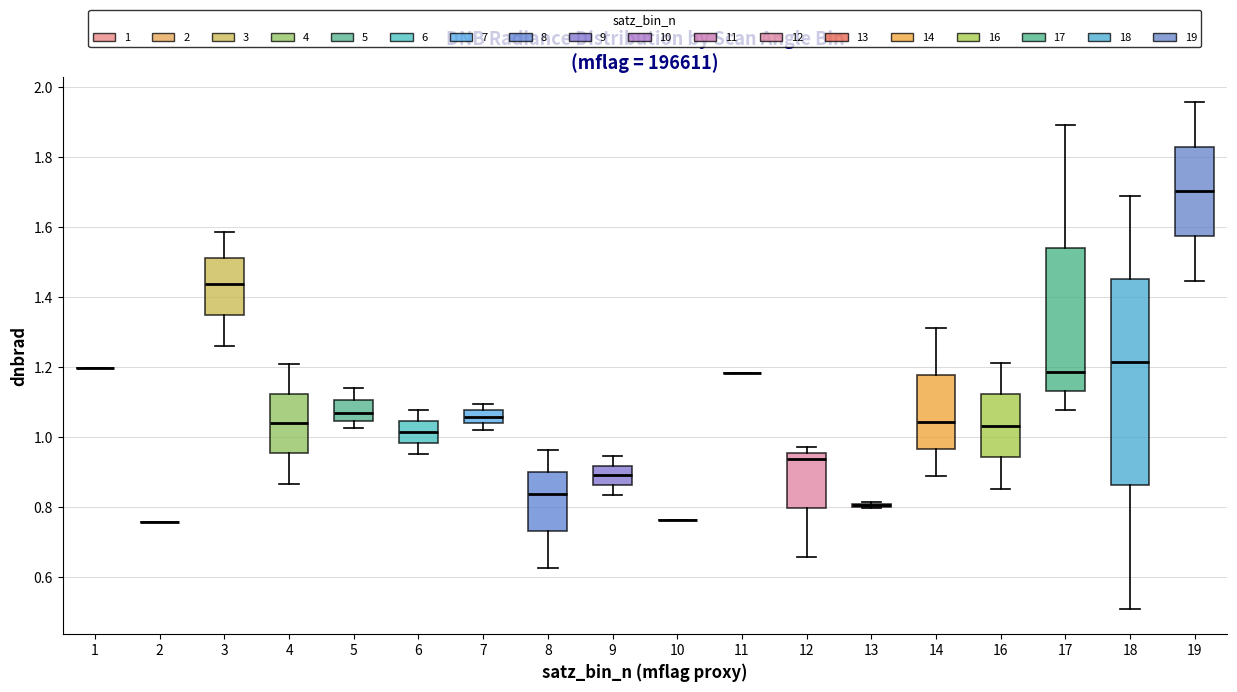

Reading left to right, read every box against the y-axis: the position of its median line, the range the box covers, and the ends of its whiskers. The values are not printed on the chart, so give them approximately, as read against the axis.

1: box collapsed to a line at 1.20, whiskers 1.20 to 1.20
2: box collapsed to a line at 0.76, whiskers 0.76 to 0.76
3: median 1.44, box 1.34 to 1.52, whiskers 1.26 to 1.58
4: median 1.04, box 0.96 to 1.12, whiskers 0.86 to 1.20
5: median 1.06, box 1.04 to 1.10, whiskers 1.02 to 1.14
6: median 1.02, box 0.98 to 1.04, whiskers 0.96 to 1.08
7: median 1.06, box 1.04 to 1.08, whiskers 1.02 to 1.10
8: median 0.84, box 0.74 to 0.90, whiskers 0.62 to 0.96
9: median 0.90, box 0.86 to 0.92, whiskers 0.84 to 0.94
10: box collapsed to a line at 0.76, whiskers 0.76 to 0.76
11: box collapsed to a line at 1.18, whiskers 1.18 to 1.18
12: median 0.94, box 0.80 to 0.96, whiskers 0.66 to 0.98
13: box collapsed to a line at 0.80, whiskers 0.80 to 0.82
14: median 1.04, box 0.96 to 1.18, whiskers 0.88 to 1.32
16: median 1.04, box 0.94 to 1.12, whiskers 0.86 to 1.22
17: median 1.18, box 1.14 to 1.54, whiskers 1.08 to 1.90
18: median 1.22, box 0.86 to 1.46, whiskers 0.52 to 1.68
19: median 1.70, box 1.58 to 1.82, whiskers 1.44 to 1.96